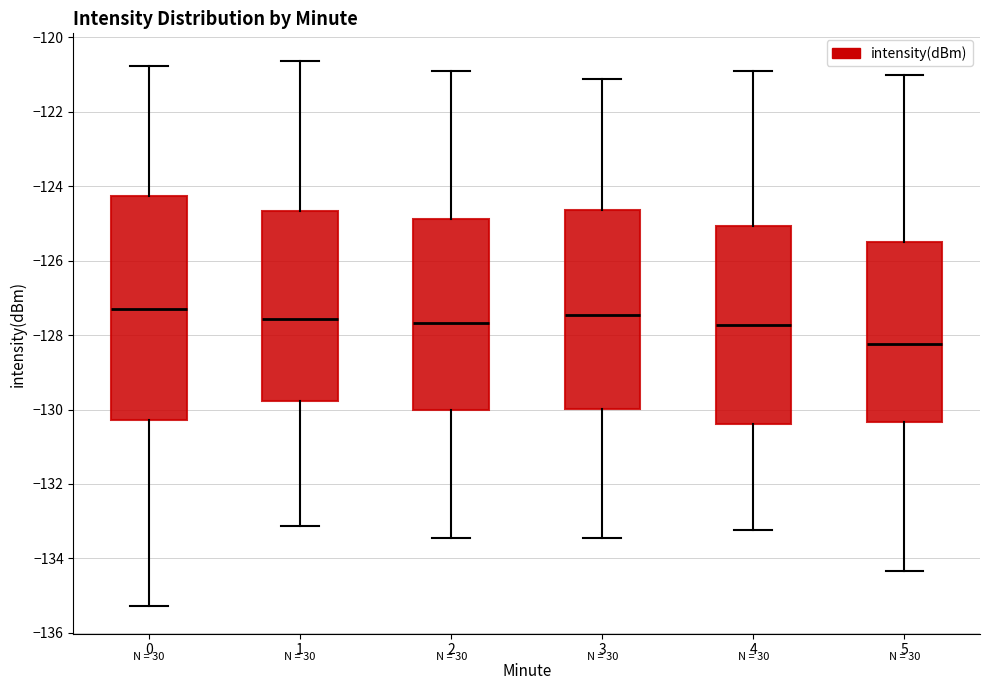

Where is the upper edge of the box at x = 1 on the y-axis? The values are not printed on the chart, so give them approximately, as read against the axis.

-124.6